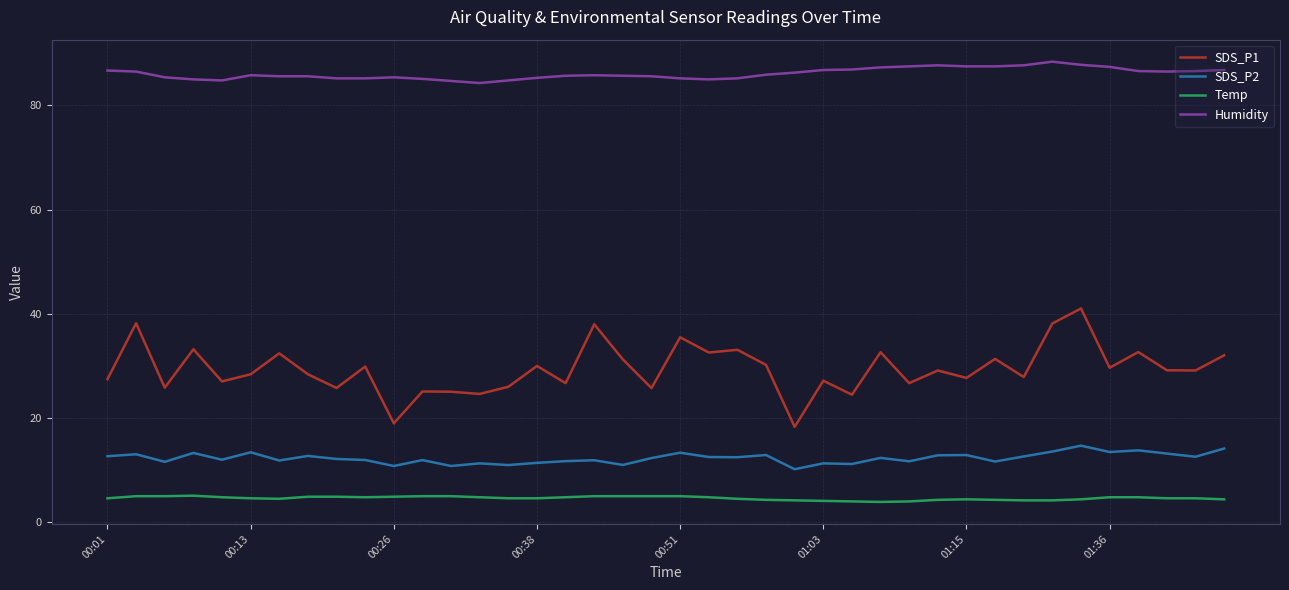

What is the difference between the maximum and second lowest values in the Humidity series?

3.7